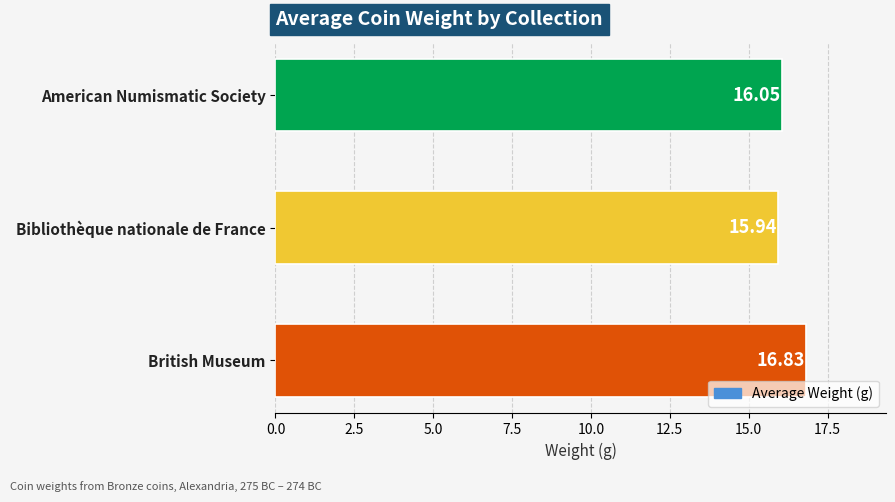

How many values are below 16?

1